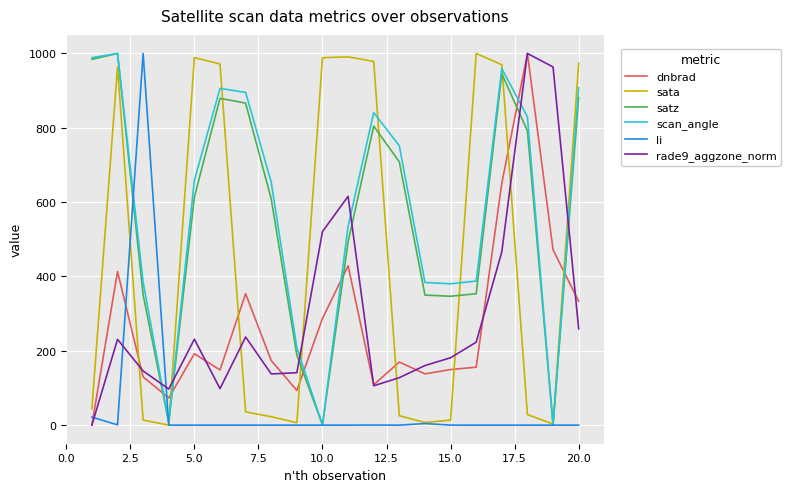

True or false: rade9_aggzone_norm and sata intersect in this chart.

True